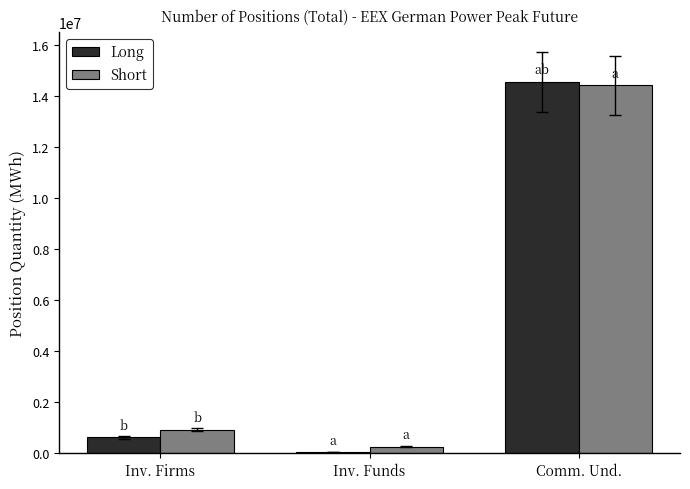

At which label is Long closest to 7303188?

Inv. Firms